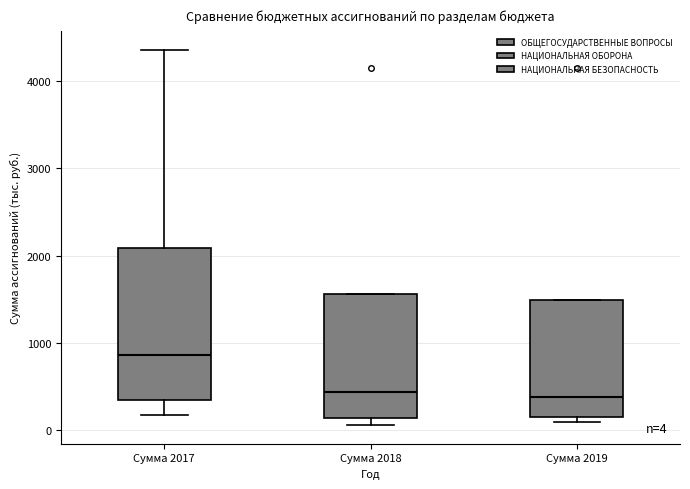

Which box has the highest median line?

Сумма 2017